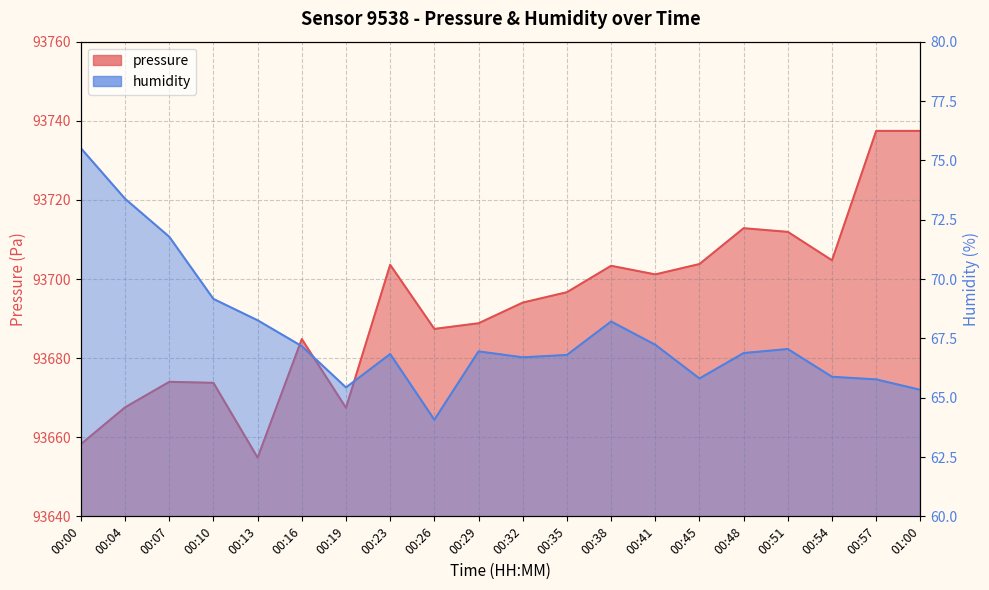

What are all the series names shown in the legend?

pressure, humidity